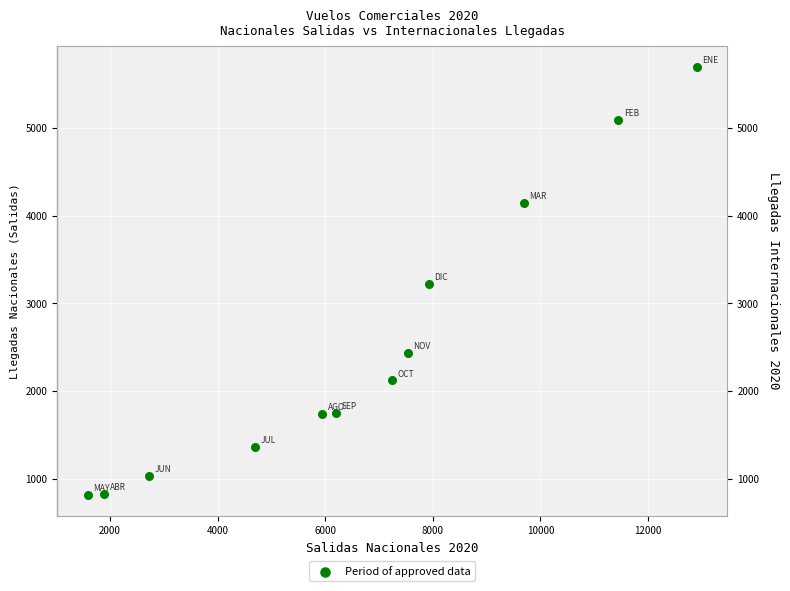

What is the average Y value?

2520